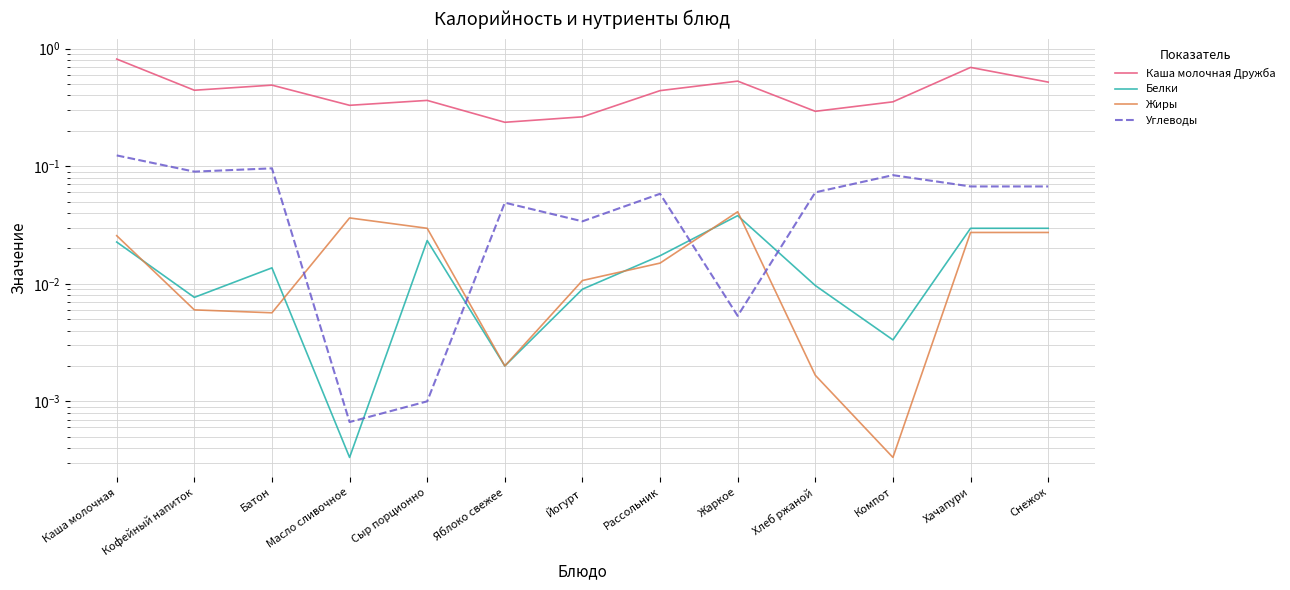

What are all the series names shown in the legend?

Каша молочная Дружба, Белки, Жиры, Углеводы